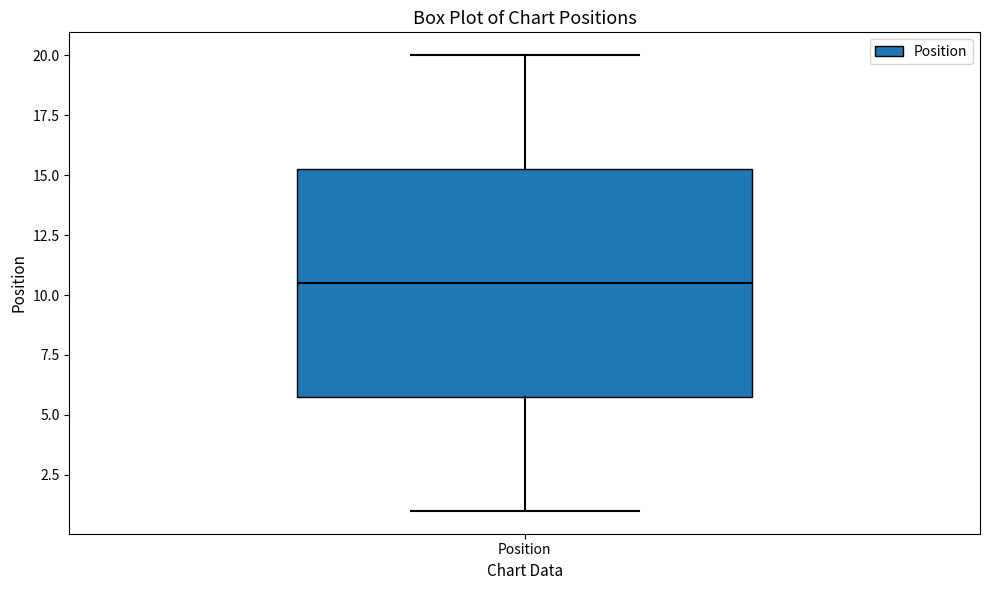

Transcribe this box plot: give where the median line is, the range the box spans, and where the two whiskers end, as read against the y-axis. The values are not printed on the chart, so give them approximately, as read against the axis.

median 10.5, box 6.0 to 15.5, whiskers 1.0 to 20.0